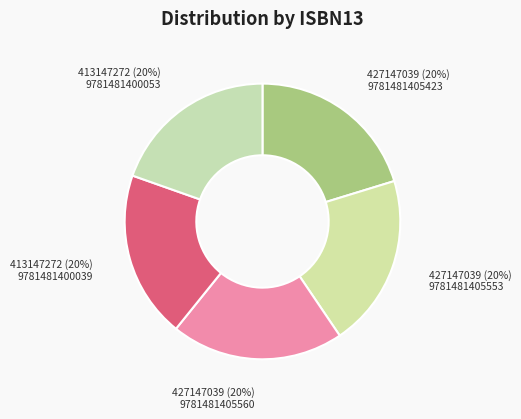

Count the number of slices in the pie.

5